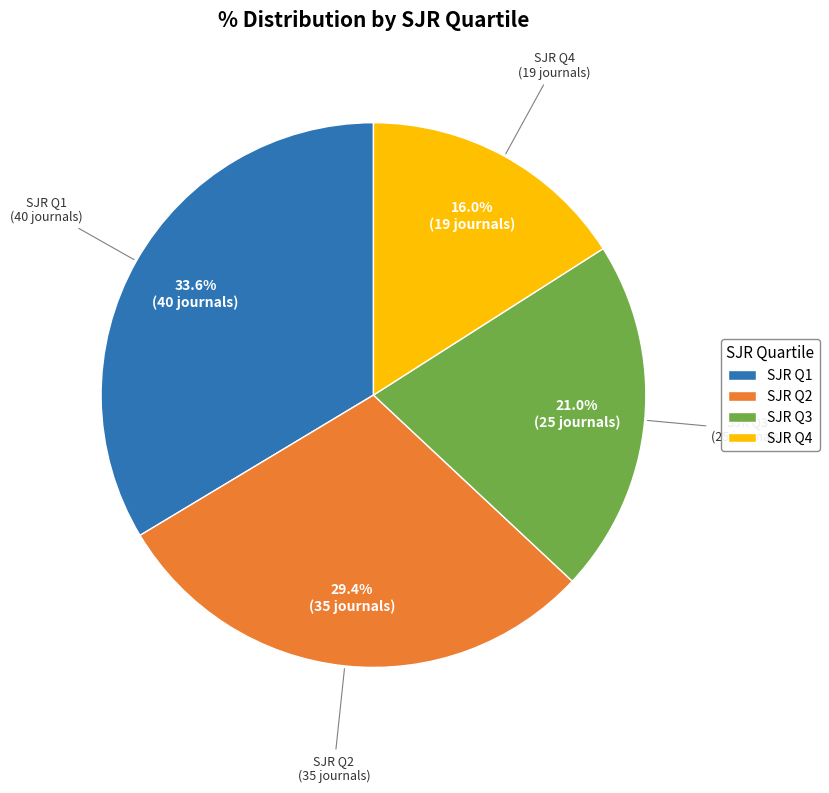

Combined, do SJR Q3 and SJR Q2 account for over 50%?

Yes